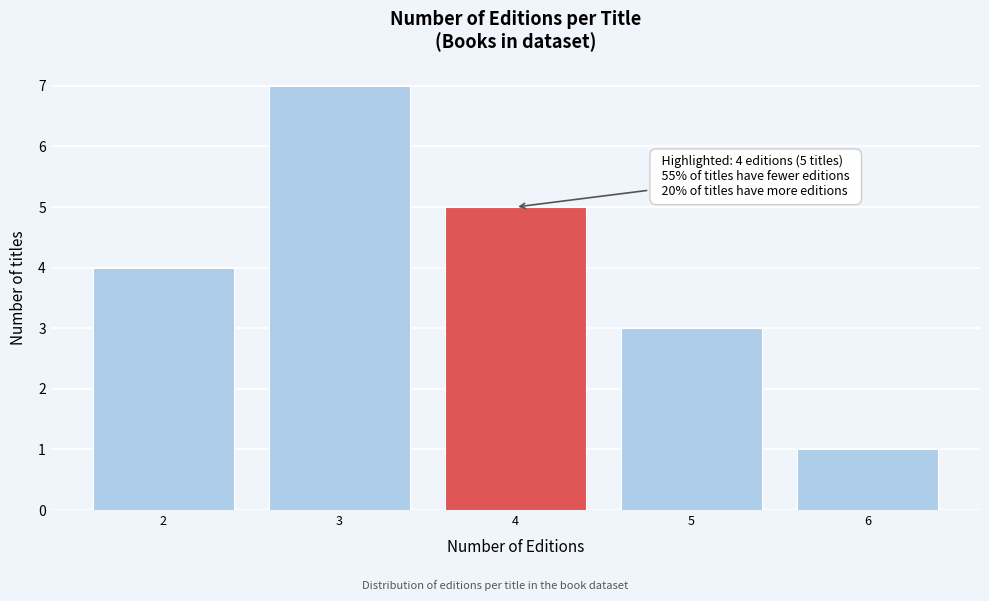

Which range on the x-axis has the tallest bar?

2.5 to 3.5